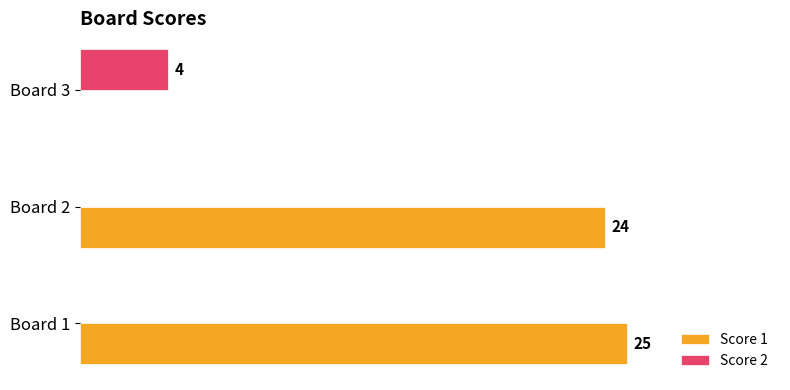

At which category does the chart reach its peak across all series?

Board 1